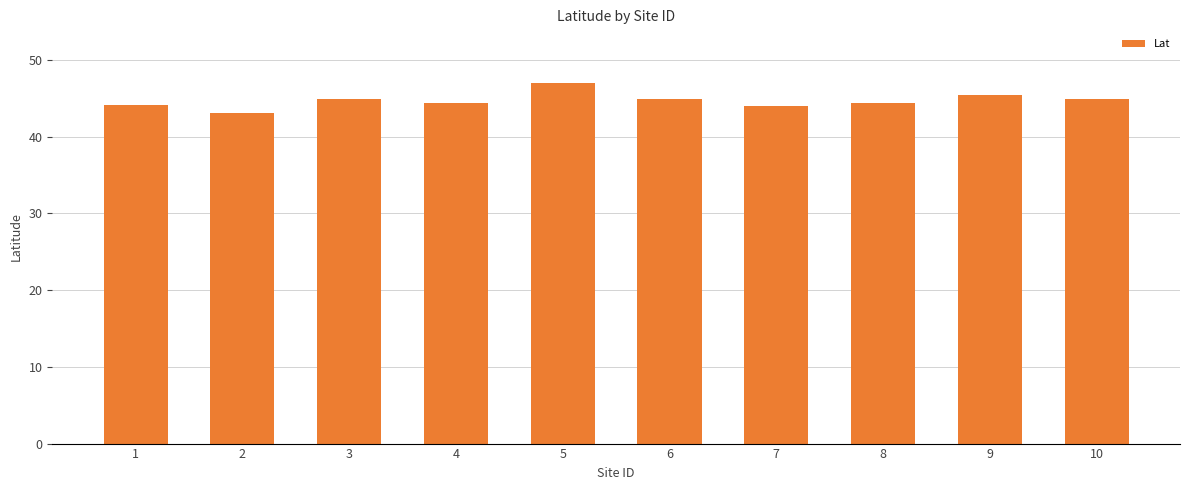

Is it true that the value at 7 is 44.0?

True